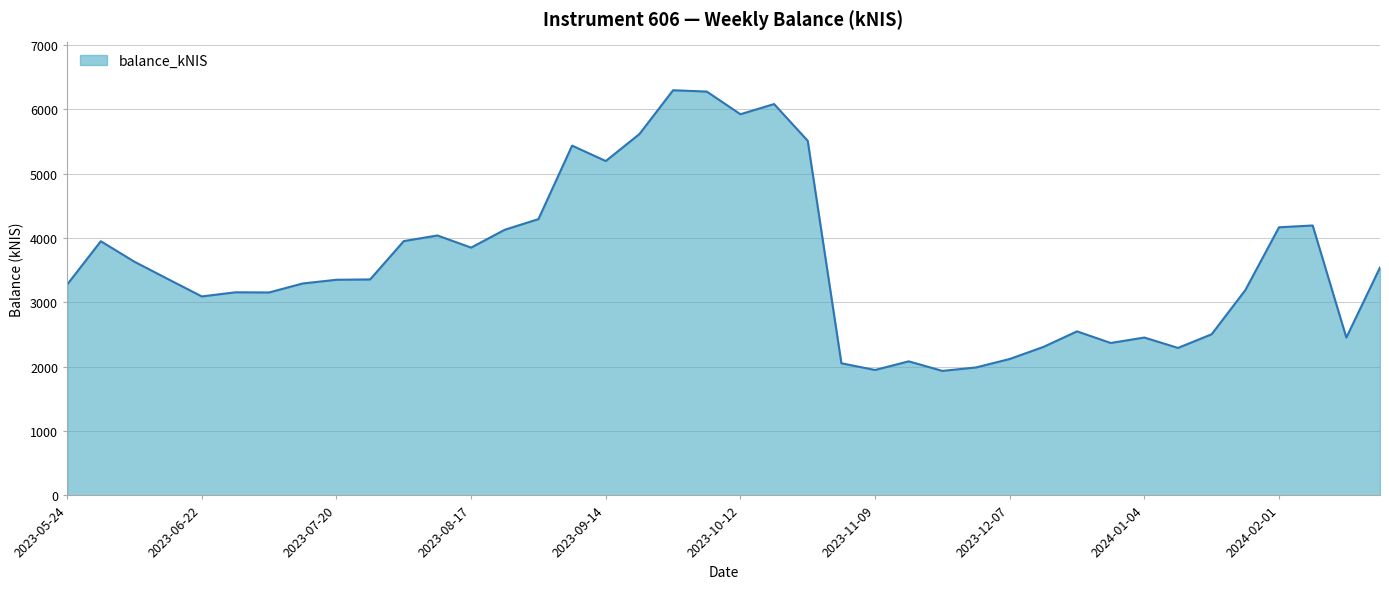

What is the smallest value displayed?

1935.3